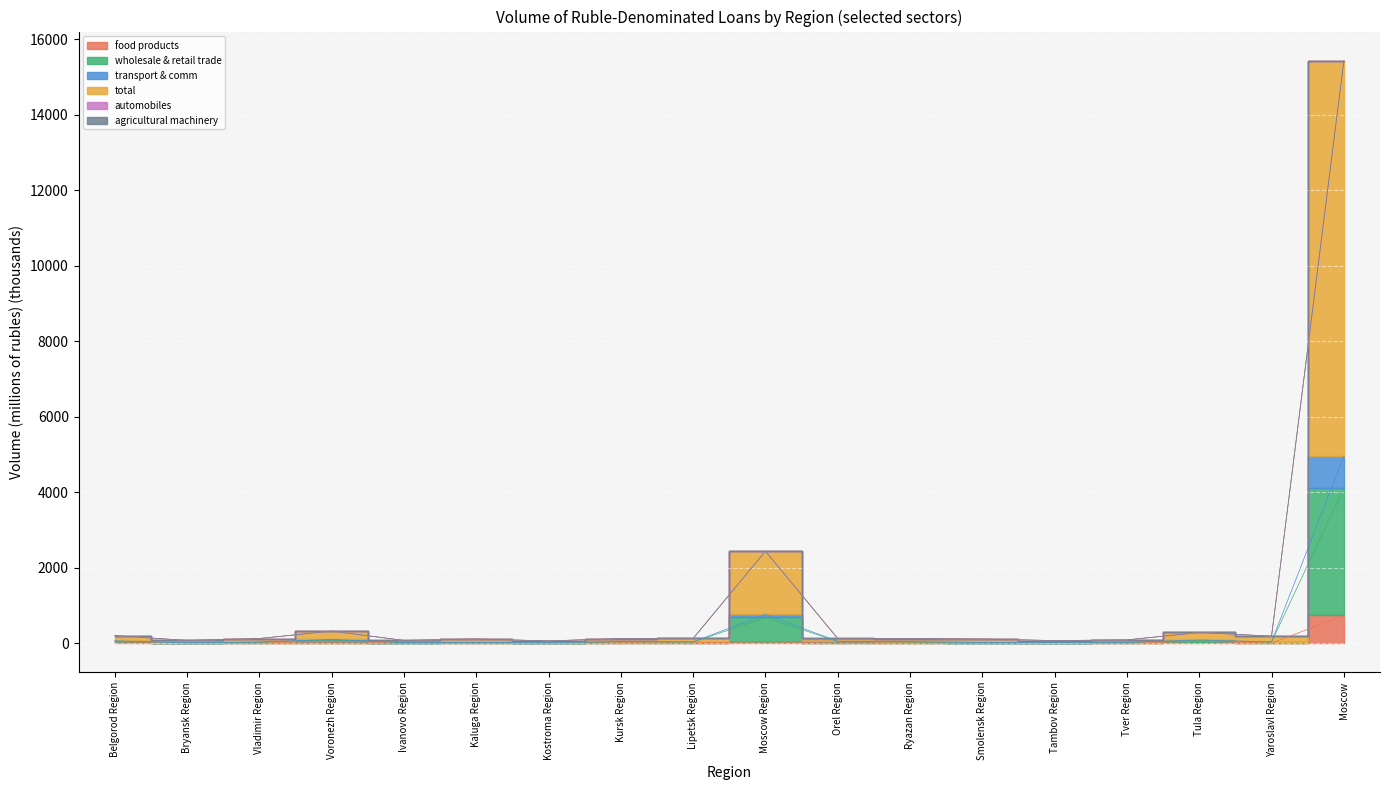

What is the label of the 8th bar from the right?

Orel Region